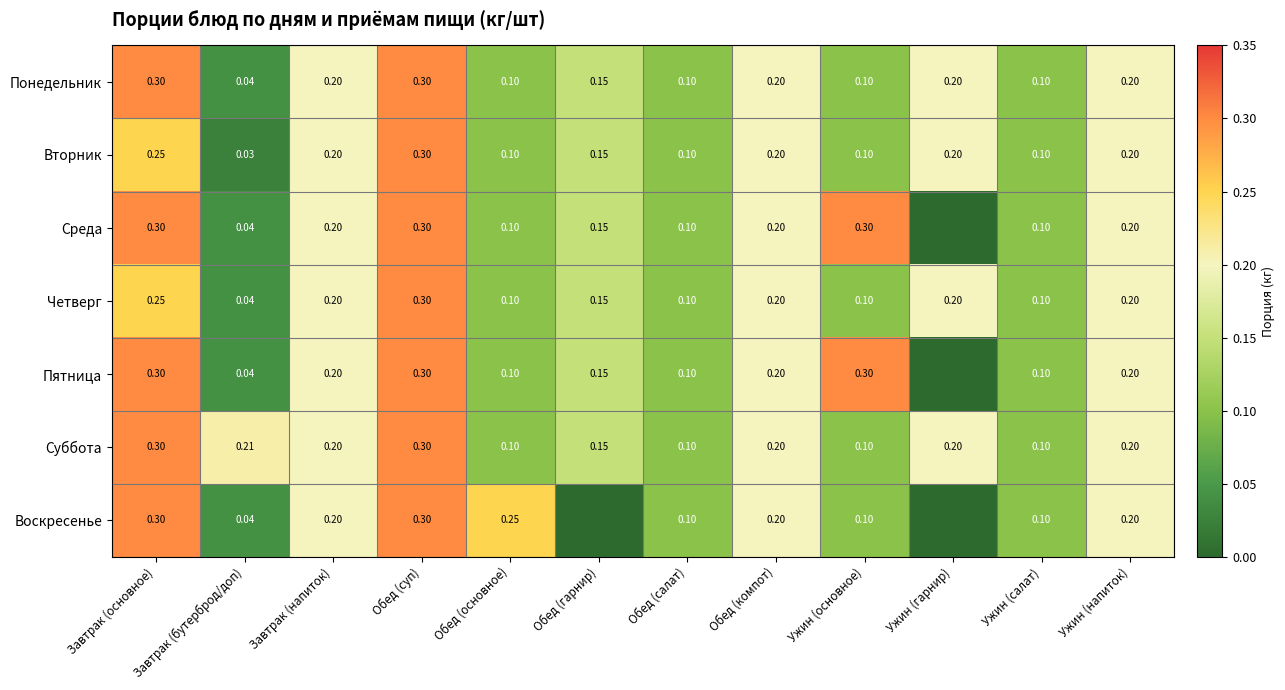

Is the value of Пятница at Завтрак (бутерброд/доп) greater than the value of Среда at Ужин (напиток)?

No